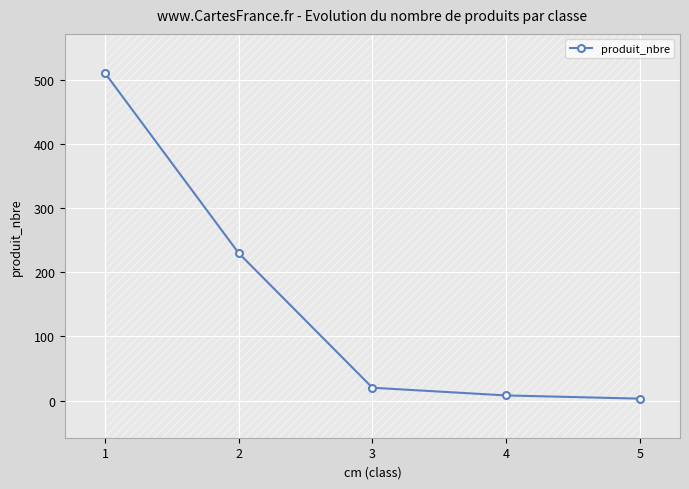

List the labels in order of value, largest first.

1, 2, 3, 4, 5